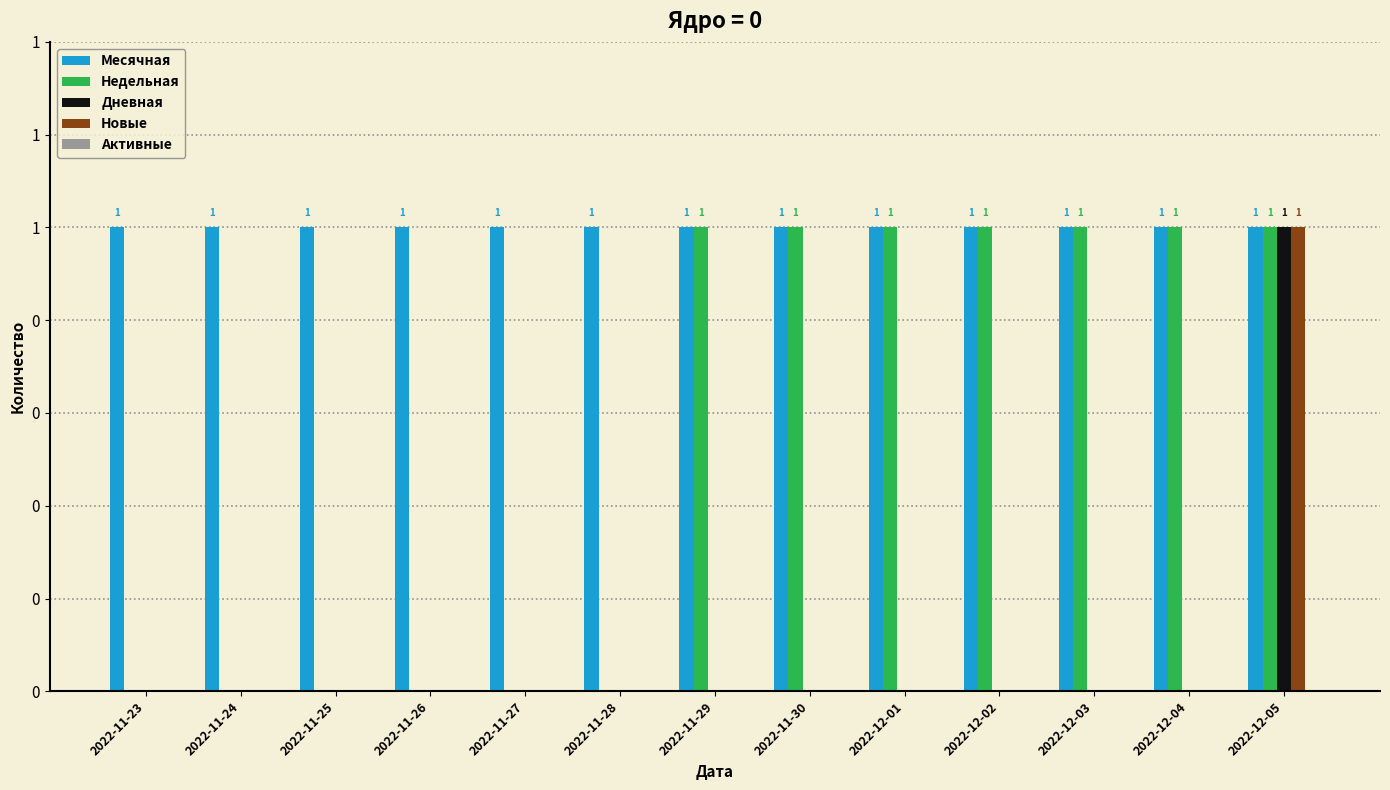

What is the difference between the maximum and minimum values in the Недельная series?

1